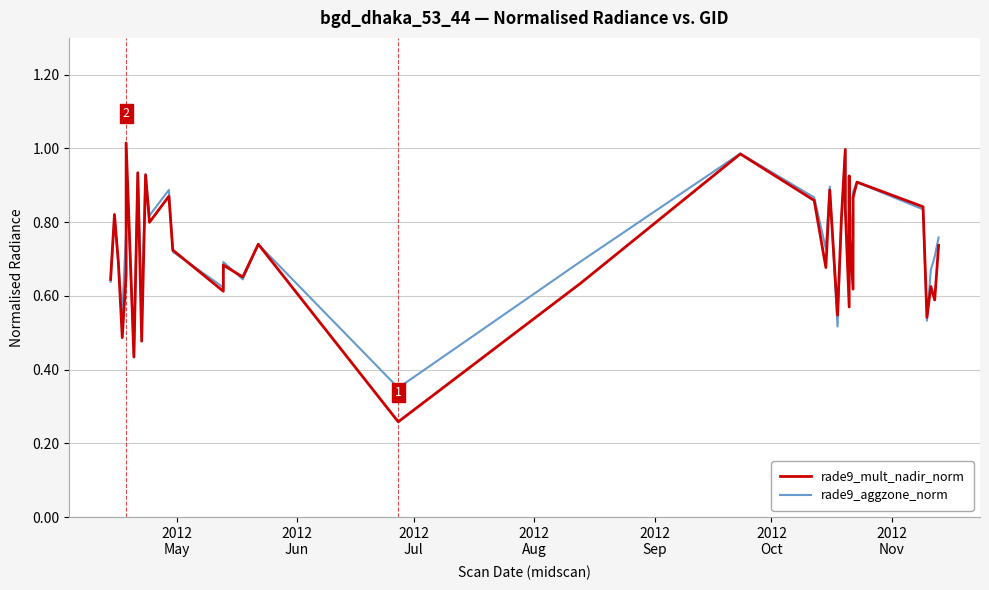

What is the highest value of the rade9_aggzone_norm series?

1.0